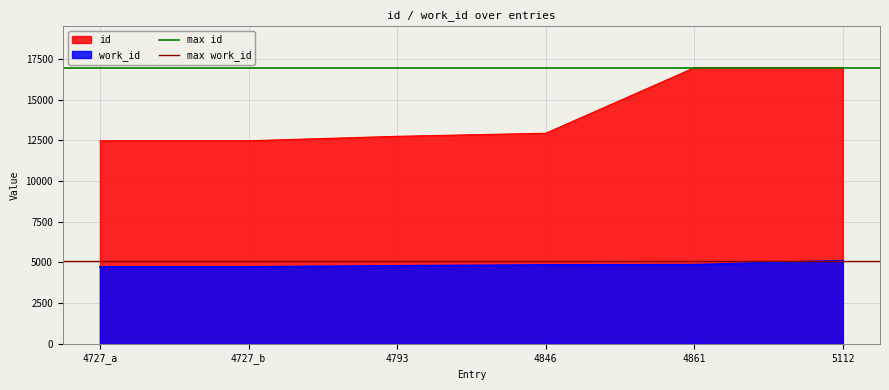

What is the sum of the max id values at 4727_b and 4727_a?

33912